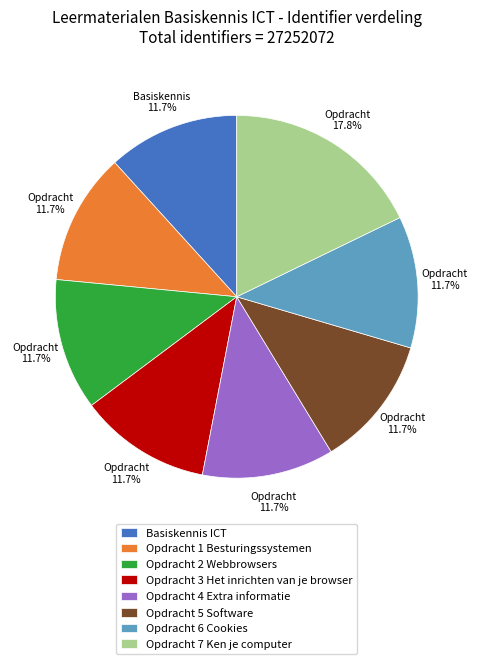

Which slice is the largest?

Opdracht 7 Ken je computer